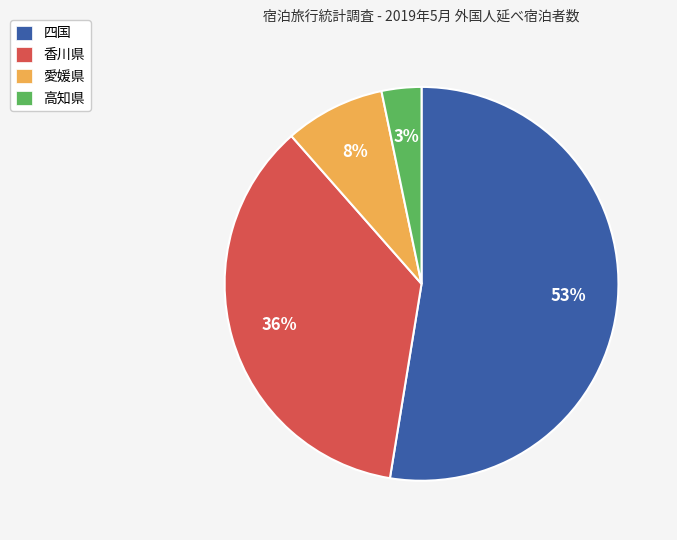

Which category accounts for the majority?

四国